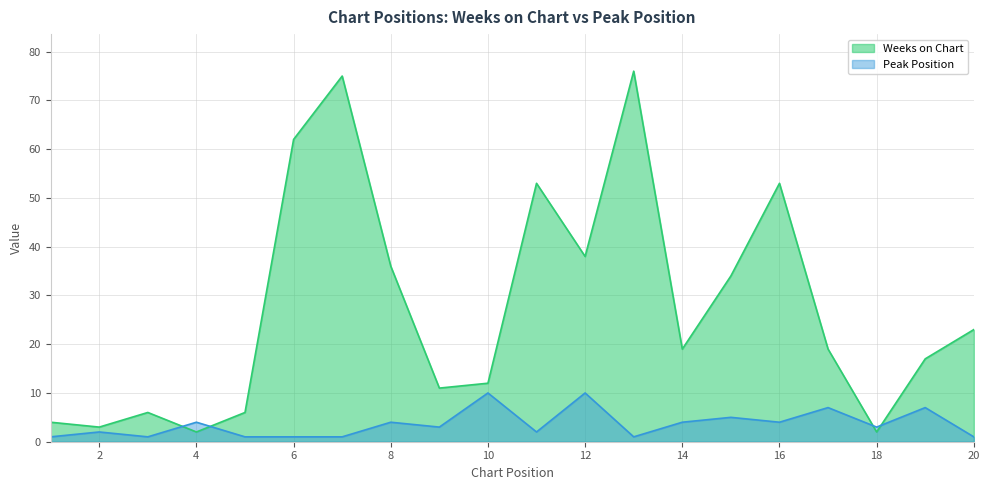

Is it true that Peak Position equals 1 at 13?

False